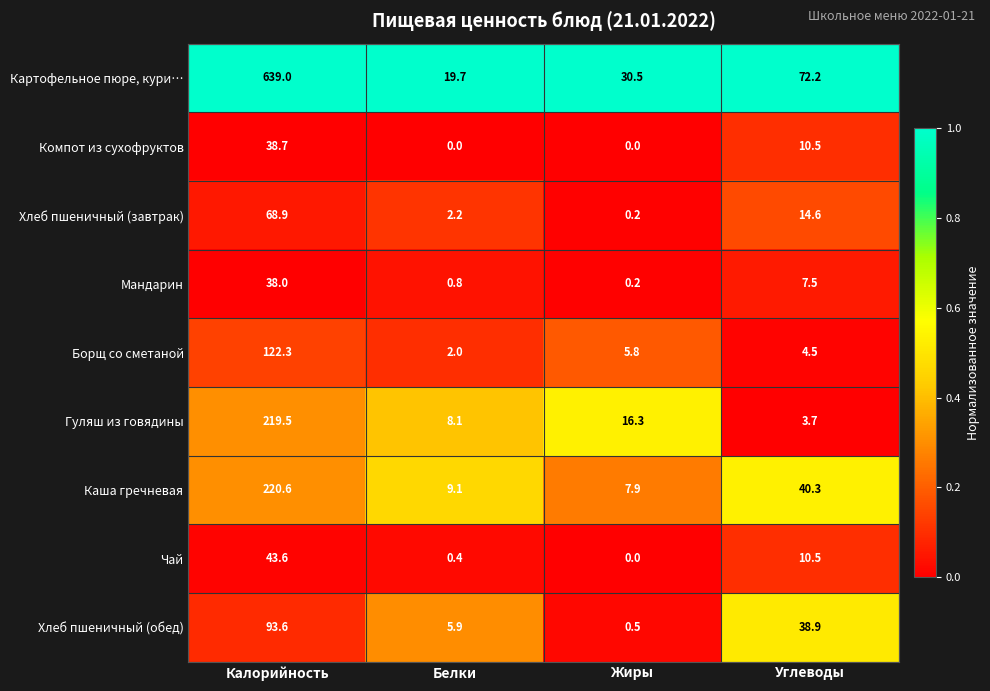

True or false: Гуляш из говядины has a value of 24.2 at Жиры.

False